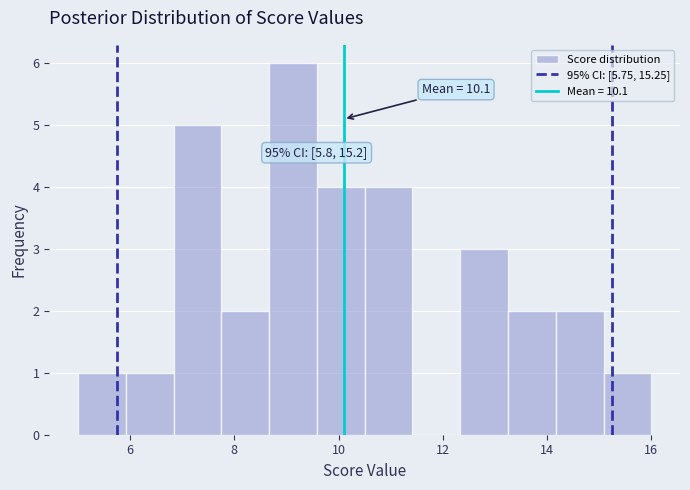

Which range on the x-axis has the tallest bar?

8.6 to 9.6